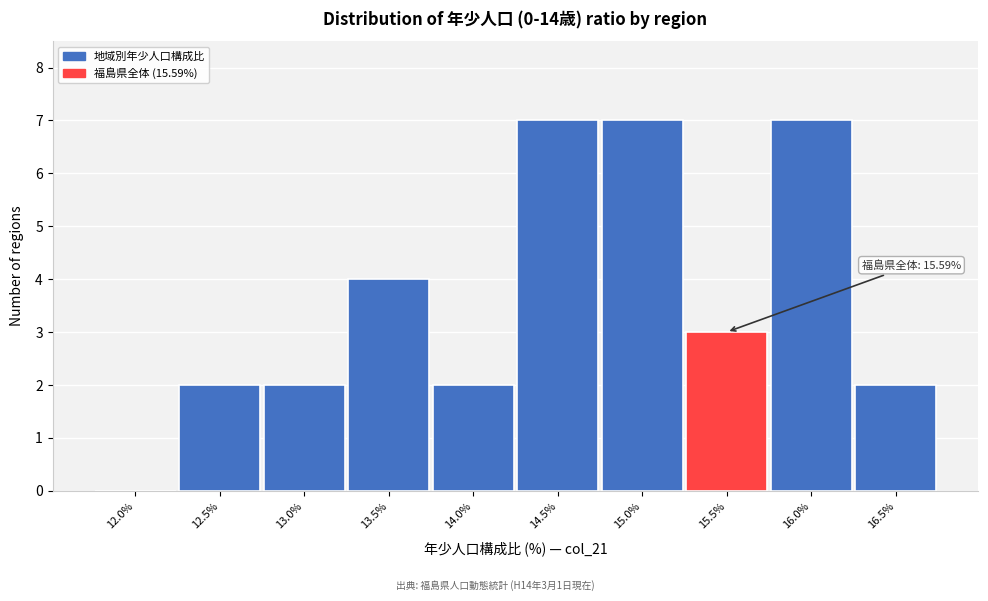

Reading right to left, list all the values displayed in this chart.

16.5%=2	16.0%=7	15.5%=3	15.0%=7	14.5%=7	14.0%=2	13.5%=4	13.0%=2	12.5%=2	12.0%=0